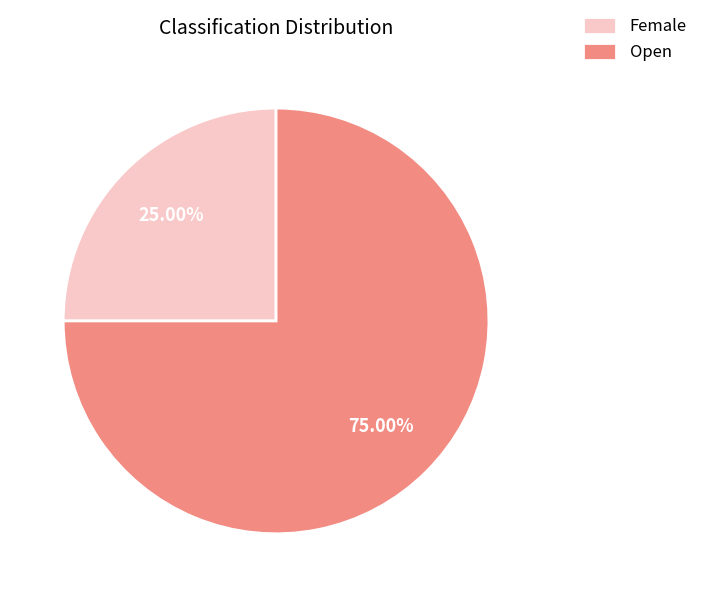

Does Open represent more than half of the total?

Yes